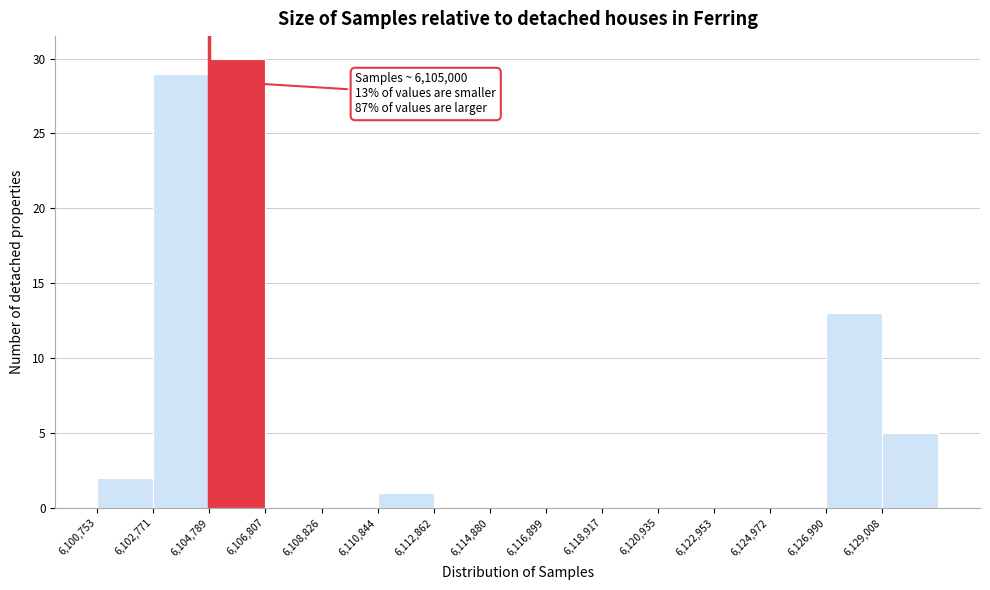

Which range on the x-axis has the tallest bar?

6105000 to 6107000